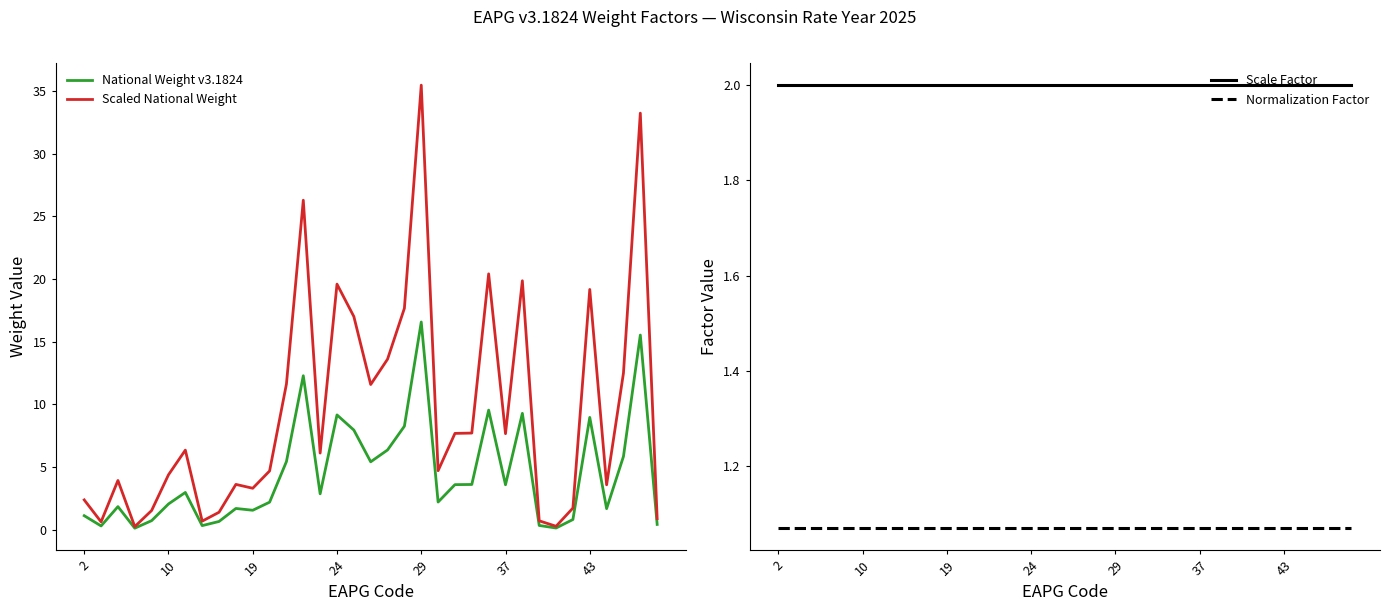

Is it true that National Weight v3.1824 equals 0.7 at 37?

False